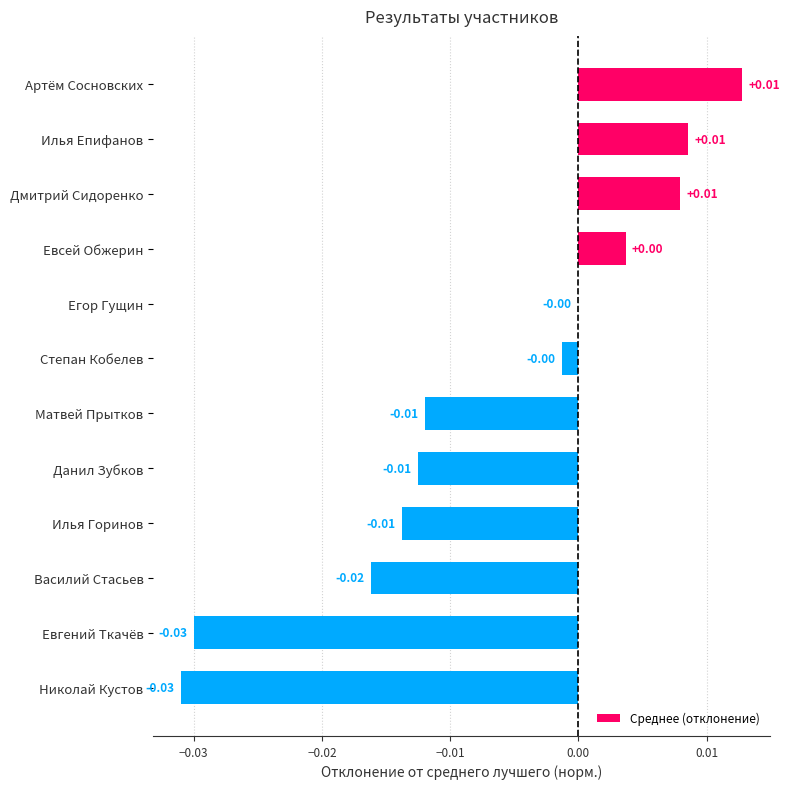

Which has a higher value, Матвей Прытков or Степан Кобелев?

Степан Кобелев